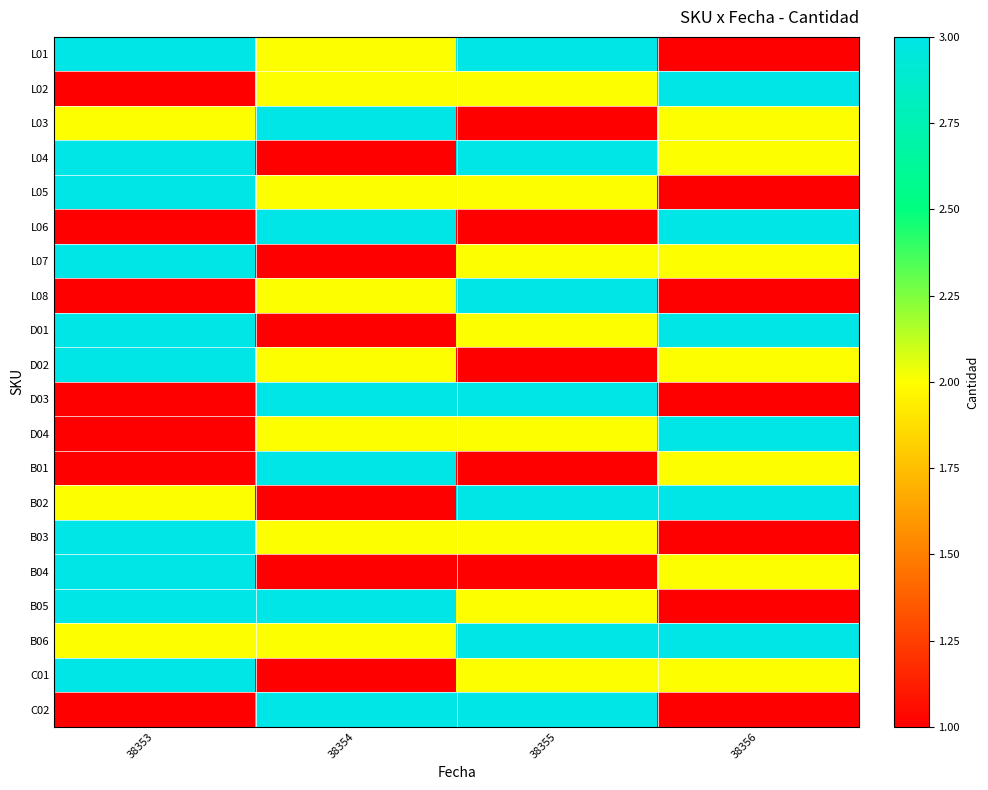

Reading left to right, list all the values displayed in this chart.

L01: 38353=3	38354=2	38355=3	38356=1
L02: 38353=1	38354=2	38355=2	38356=3
L03: 38353=2	38354=3	38355=1	38356=2
L04: 38353=3	38354=1	38355=3	38356=2
L05: 38353=3	38354=2	38355=2	38356=1
L06: 38353=1	38354=3	38355=1	38356=3
L07: 38353=3	38354=1	38355=2	38356=2
L08: 38353=1	38354=2	38355=3	38356=1
D01: 38353=3	38354=1	38355=2	38356=3
D02: 38353=3	38354=2	38355=1	38356=2
D03: 38353=1	38354=3	38355=3	38356=1
D04: 38353=1	38354=2	38355=2	38356=3
B01: 38353=1	38354=3	38355=1	38356=2
B02: 38353=2	38354=1	38355=3	38356=3
B03: 38353=3	38354=2	38355=2	38356=1
B04: 38353=3	38354=1	38355=1	38356=2
B05: 38353=3	38354=3	38355=2	38356=1
B06: 38353=2	38354=2	38355=3	38356=3
C01: 38353=3	38354=1	38355=2	38356=2
C02: 38353=1	38354=3	38355=3	38356=1